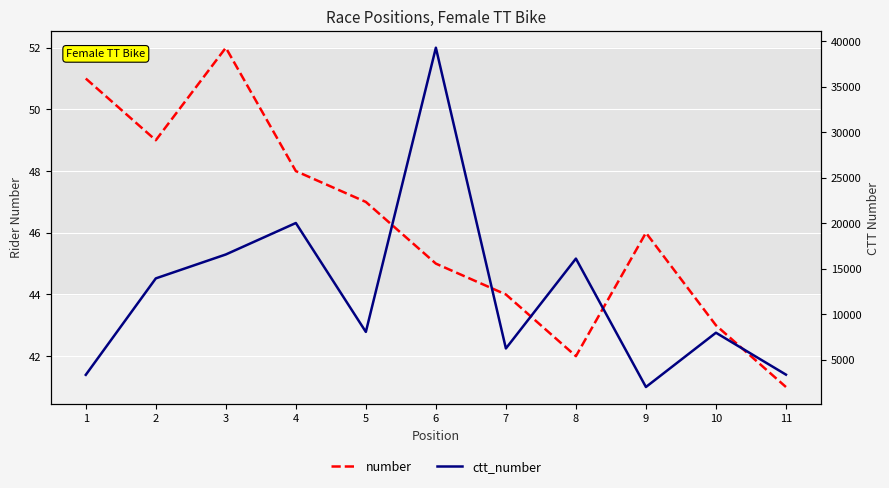

What is the sum of the number values at 8 and 9?

88